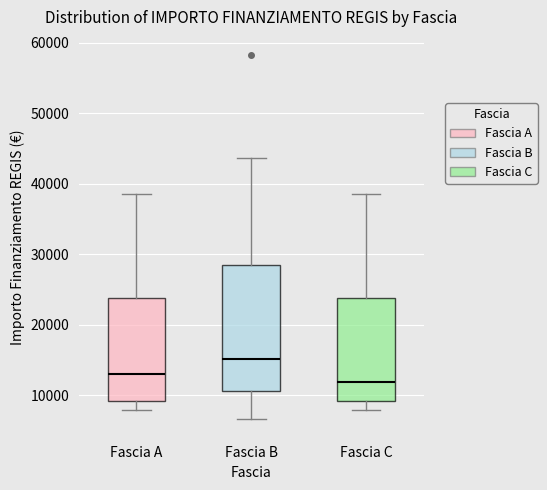

Reading left to right, transcribe this box plot: for each box, give where its median line is, the range the box spans, and where its two whiskers end, as read against the y-axis. The values are not printed on the chart, so give them approximately, as read against the axis.

Fascia A: median 13000, box 9000 to 24000, whiskers 8000 to 39000
Fascia B: median 15000, box 11000 to 28000, whiskers 7000 to 44000
Fascia C: median 12000, box 9000 to 24000, whiskers 8000 to 39000